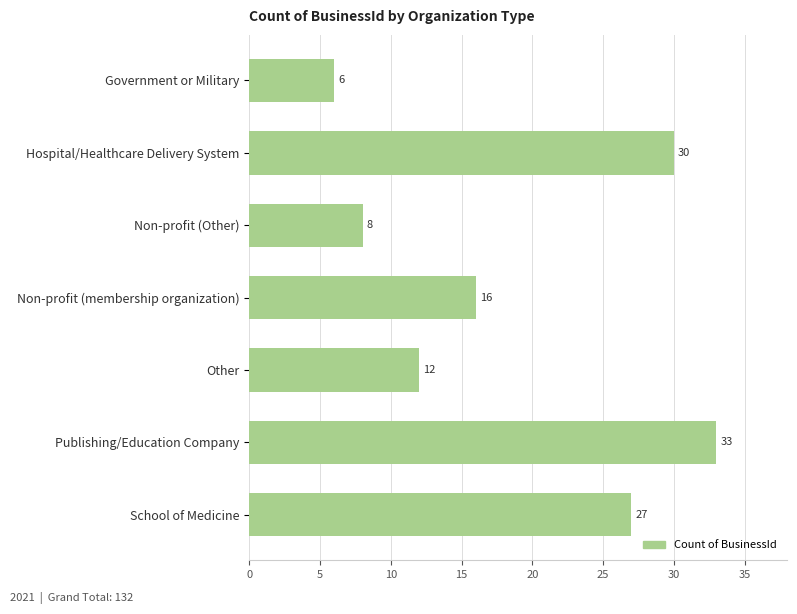

True or false: the data shows 13 at Non-profit (Other).

False